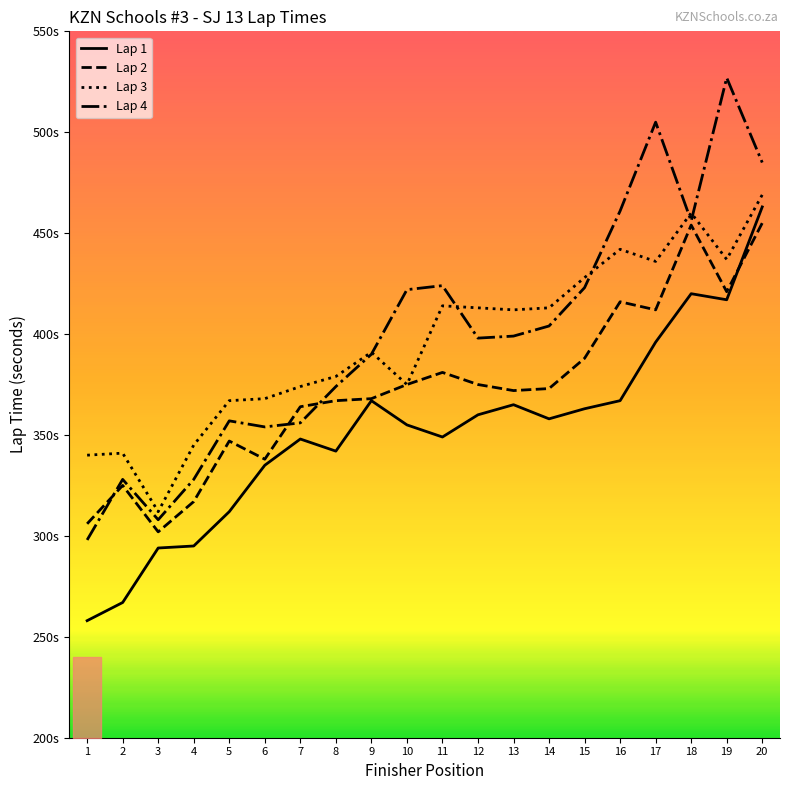

At 6, list the series in order from smallest to largest.

Lap 1, Lap 2, Lap 4, Lap 3